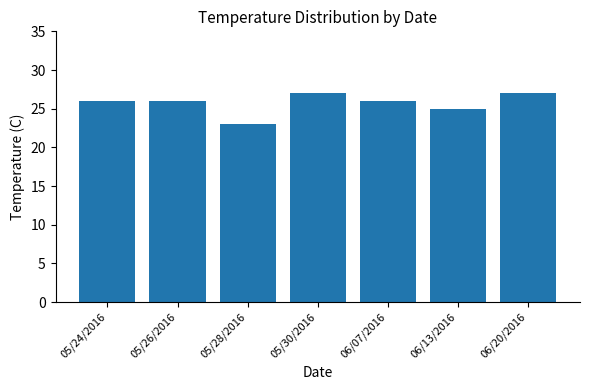

What is the greatest value displayed?

27